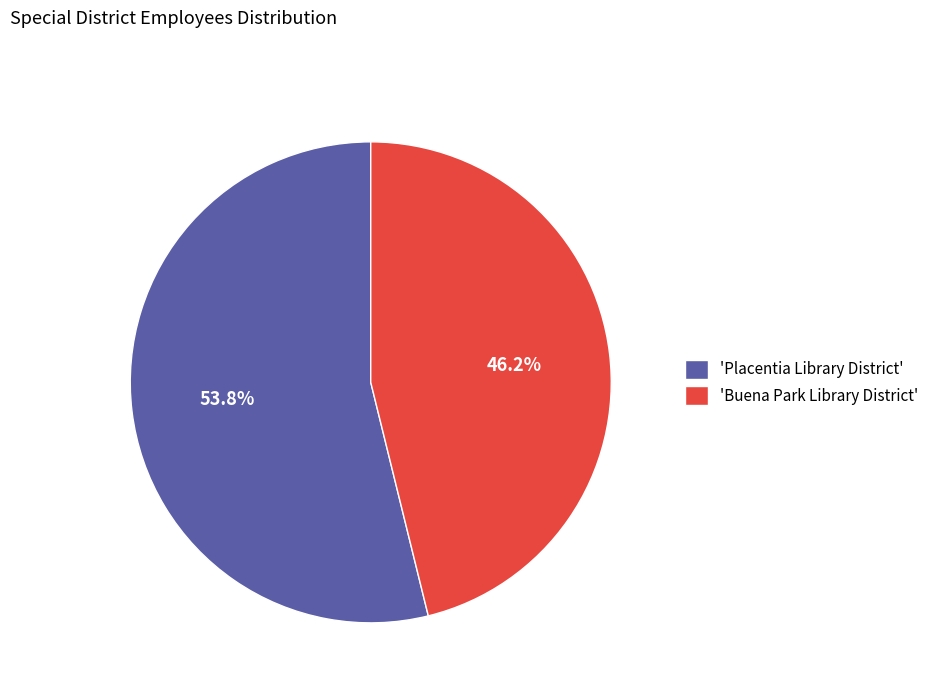

What percentage do 'Buena Park Library District' and 'Placentia Library District' together represent?

100.0%